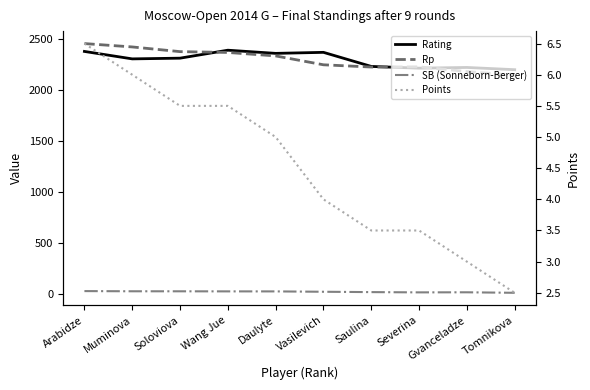

True or false: Rp and SB (Sonneborn-Berger) intersect in this chart.

False